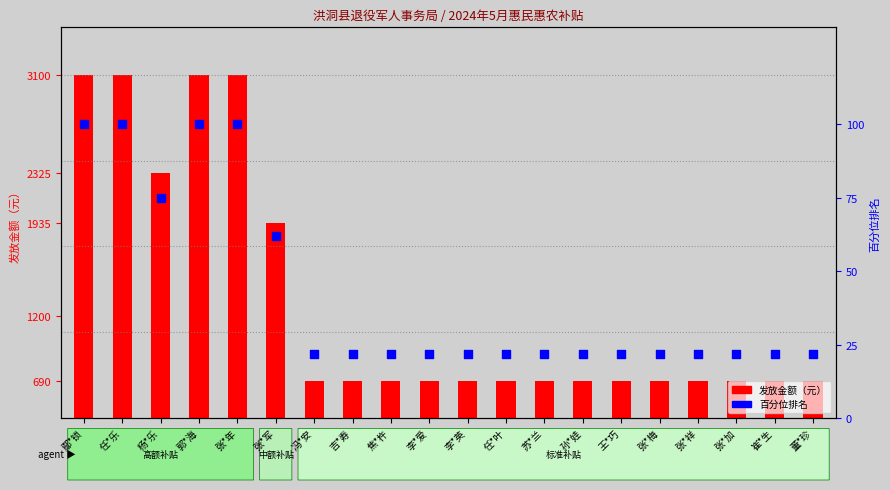

Which series reaches the minimum Y coordinate?

百分位排名